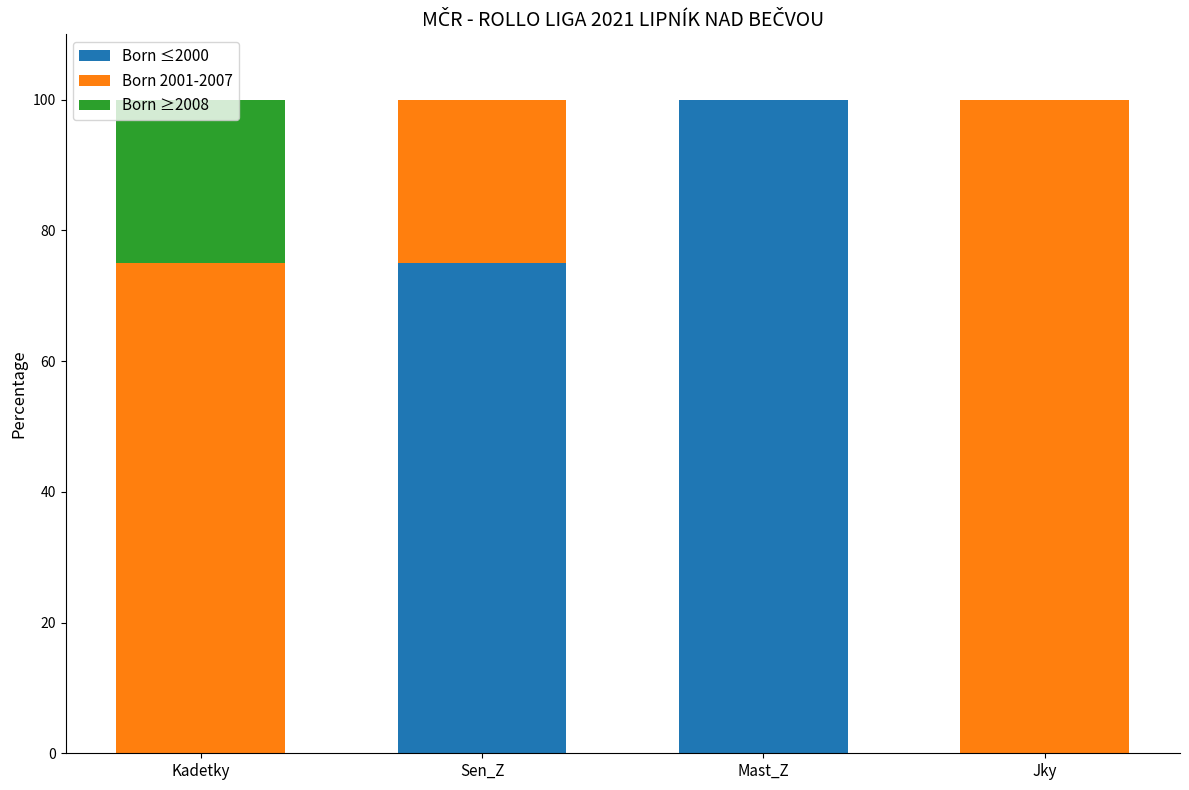

How many categories are shown in the chart?

4